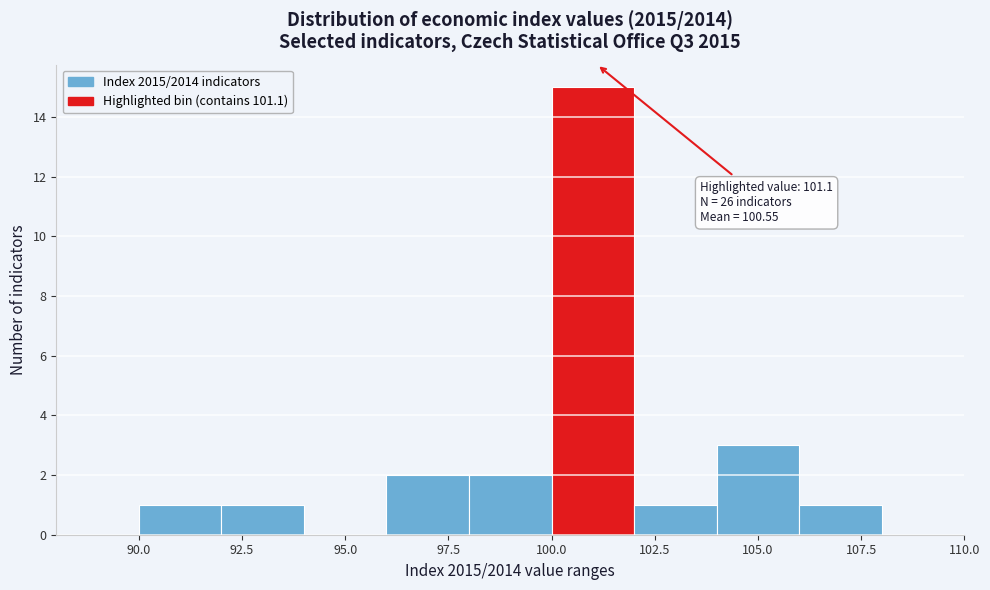

Which range on the x-axis has the tallest bar?

100 to 102